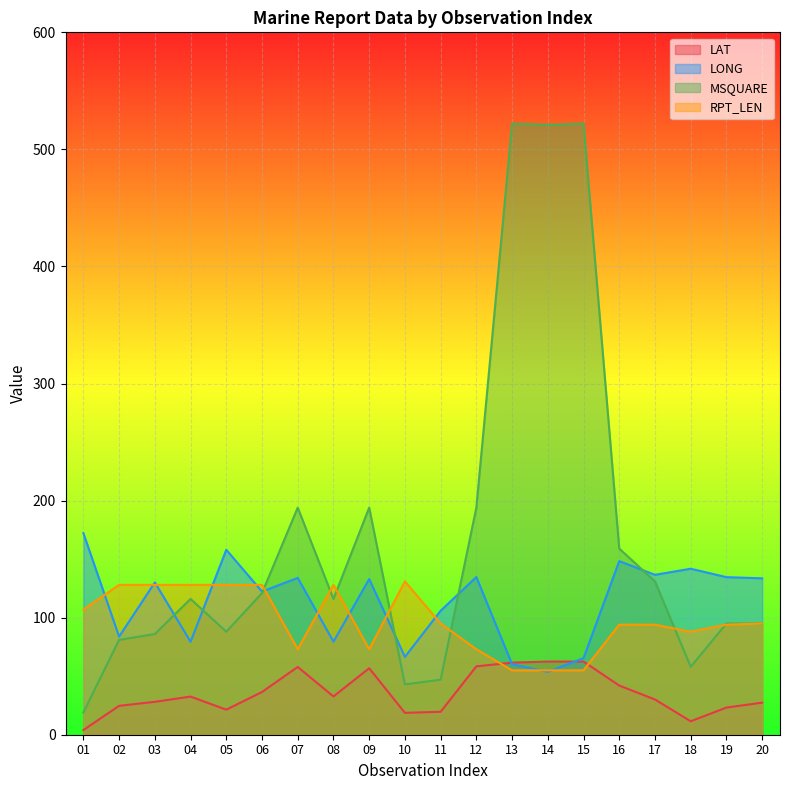

List the series in order of their peak value, highest first.

MSQUARE, LONG, RPT_LEN, LAT